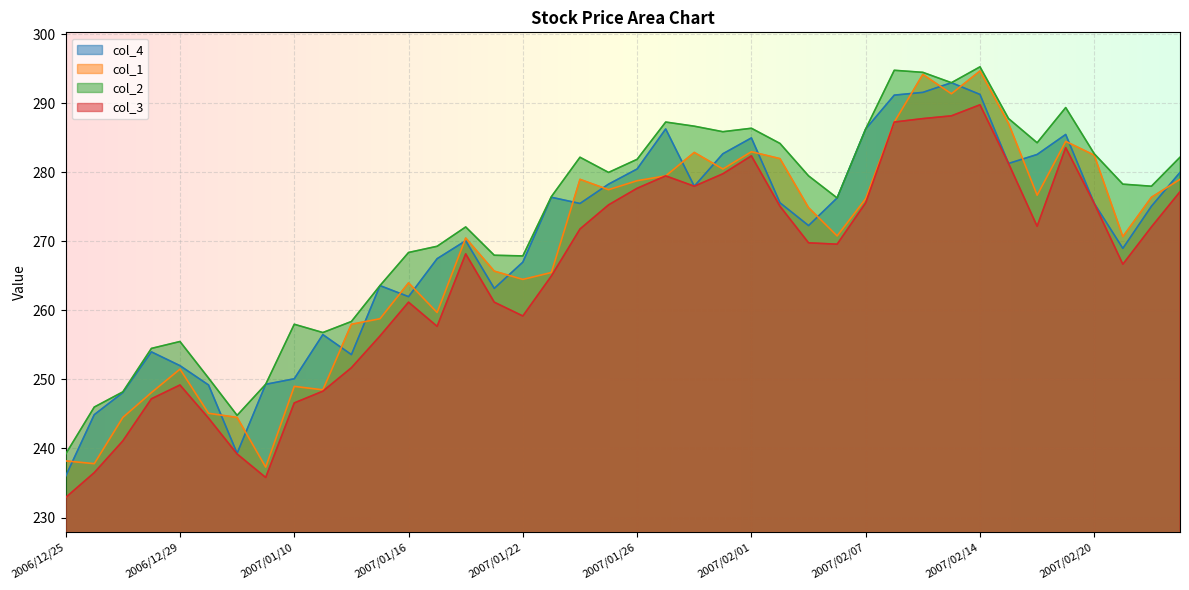

At how many categories does at least one series exceed 233?

40